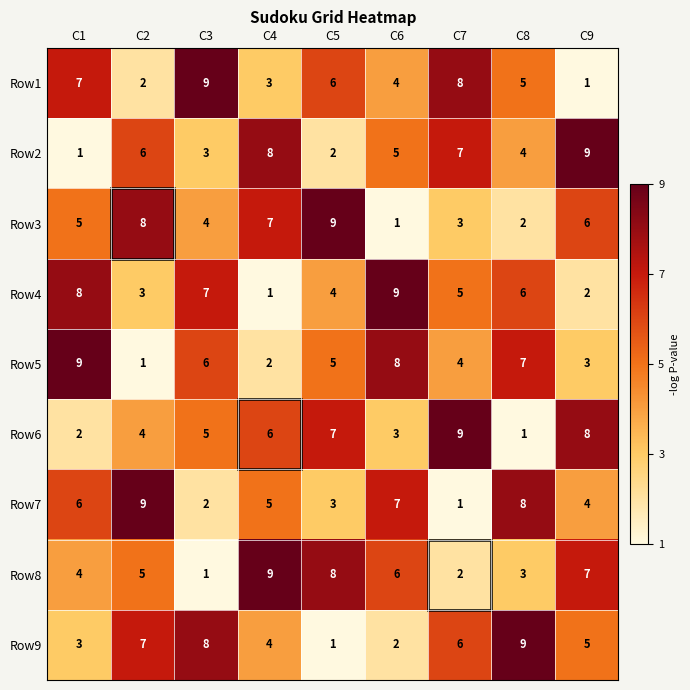

What is the highest value of the Row4 series?

9